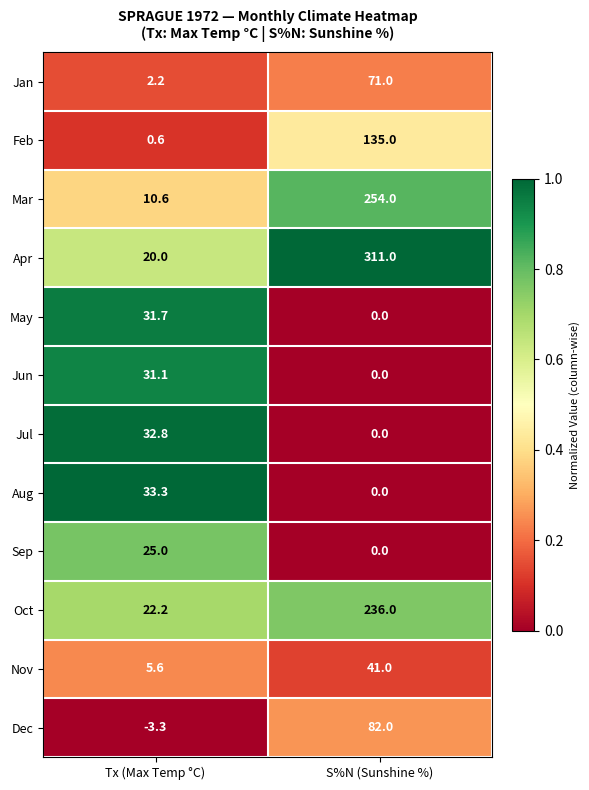

What is the greatest value displayed?

311.0